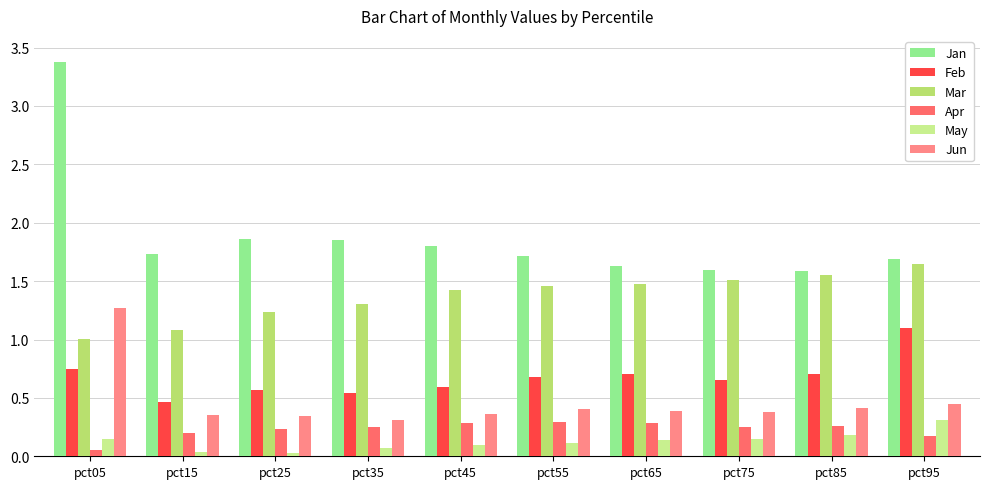

What is the sum of all Apr values?

2.3